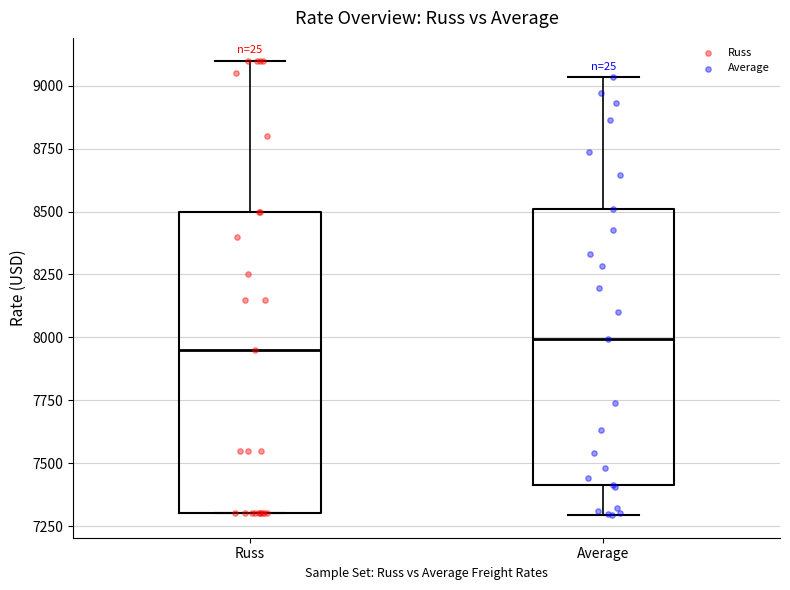

Reading left to right, transcribe this box plot: for each box, give where its median line is, the range the box spans, and where its two whiskers end, as read against the y-axis. The values are not printed on the chart, so give them approximately, as read against the axis.

Russ: median 7950, box 7300 to 8500, whiskers 7300 to 9100
Average: median 8000, box 7400 to 8500, whiskers 7300 to 9050